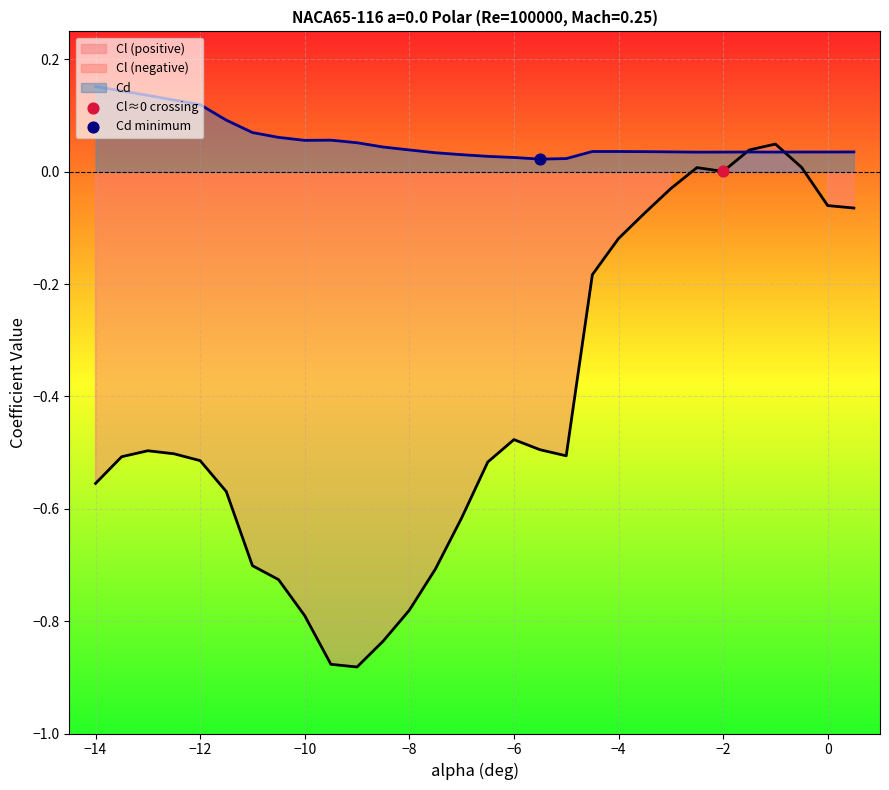

At how many categories does at least one series exceed 0?

30